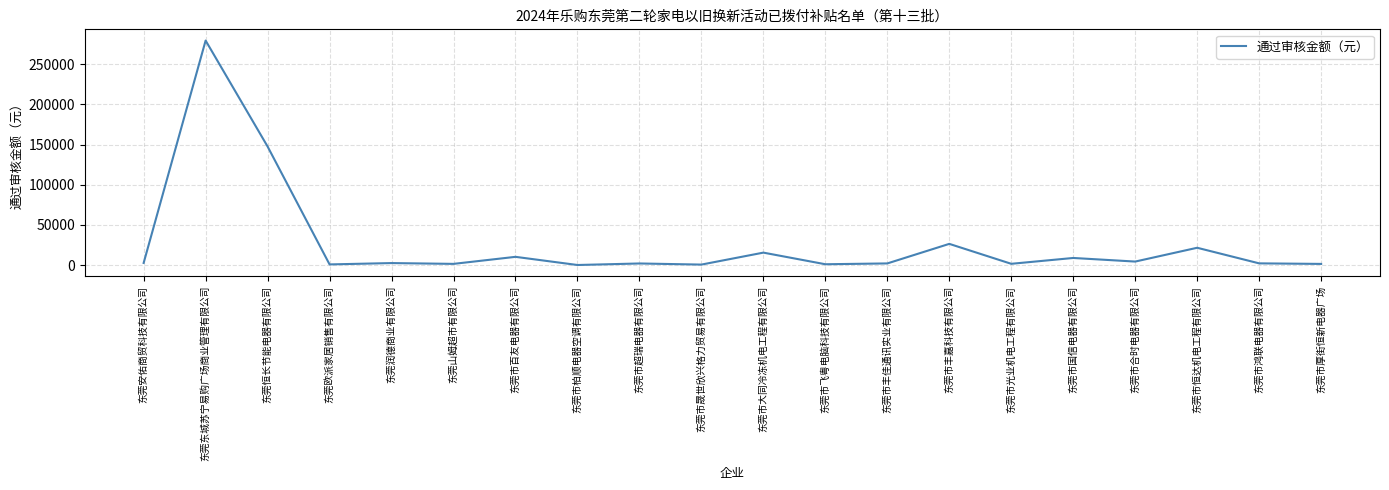

What is the approximate value at 东莞东城苏宁易购广场商业管理有限公司?

279277.6